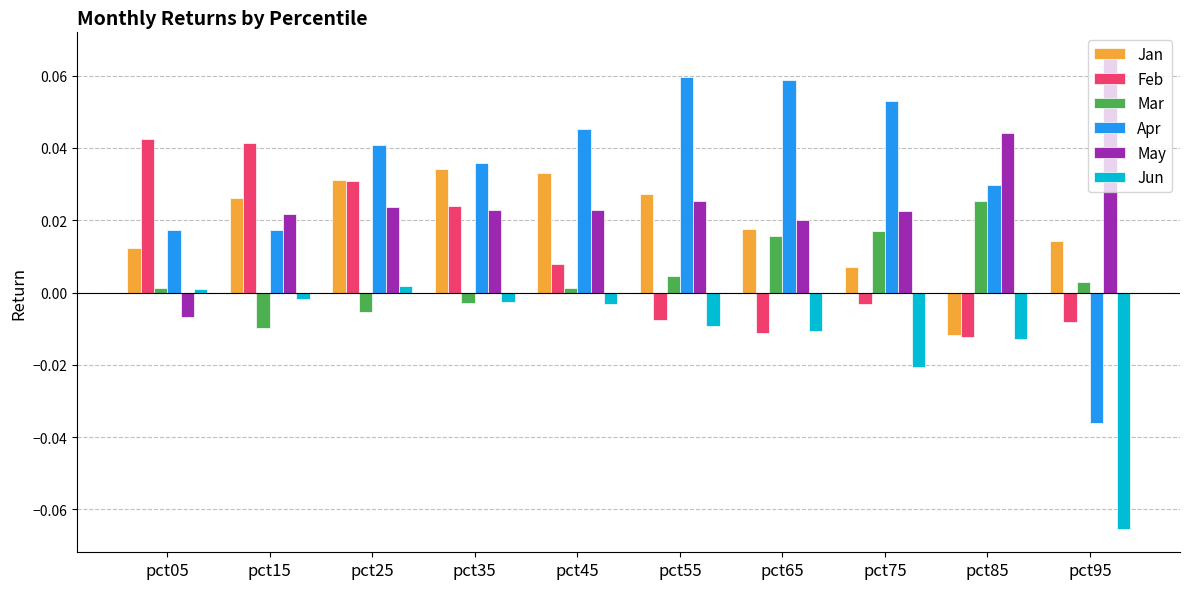

At pct95, list the series in order from largest to smallest.

May, Jan, Mar, Feb, Apr, Jun